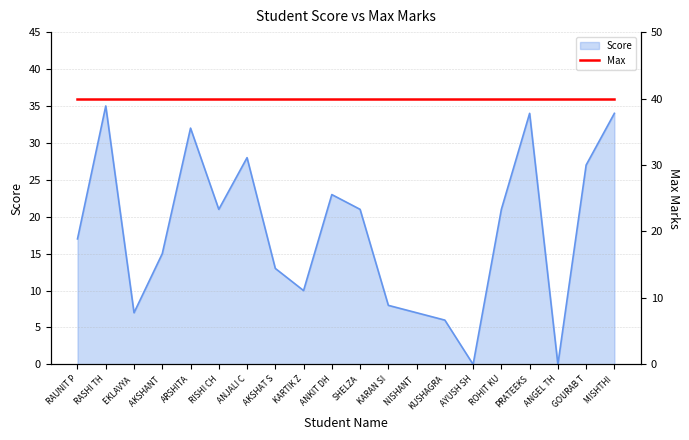

What is the difference between the maximum and minimum values?

35